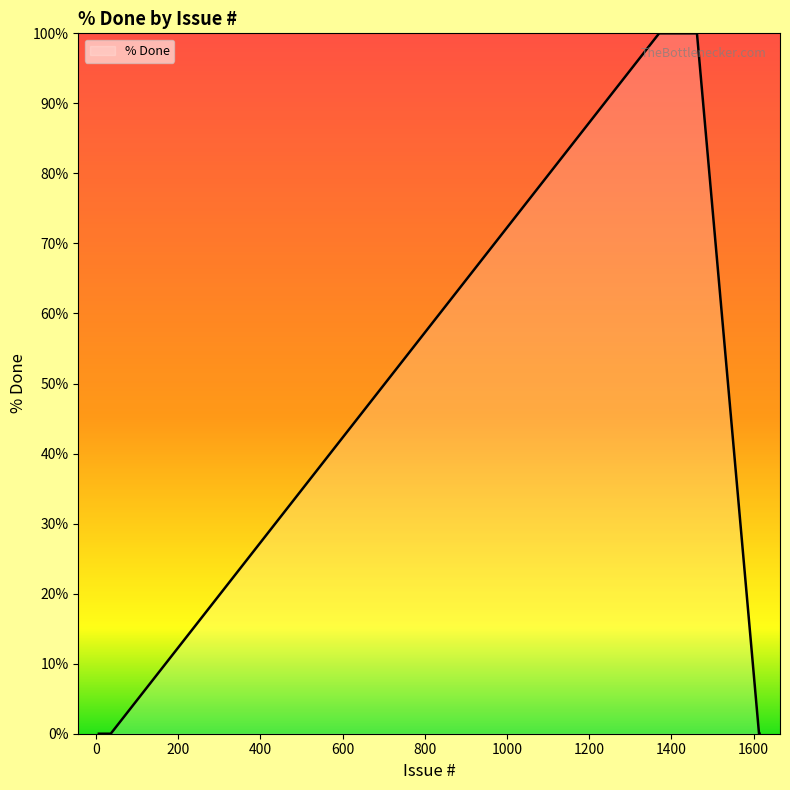

What is the greatest value displayed?

100